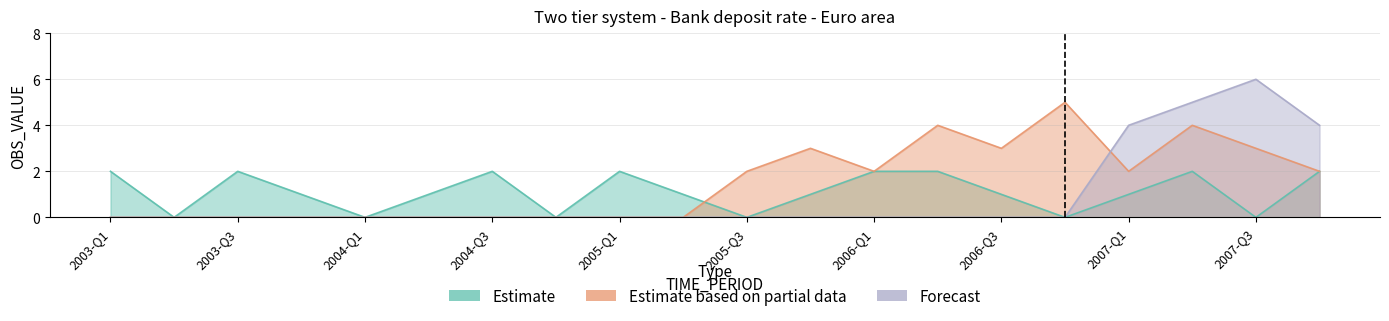

What is the value of the Estimate point at the 13th from the left?

2